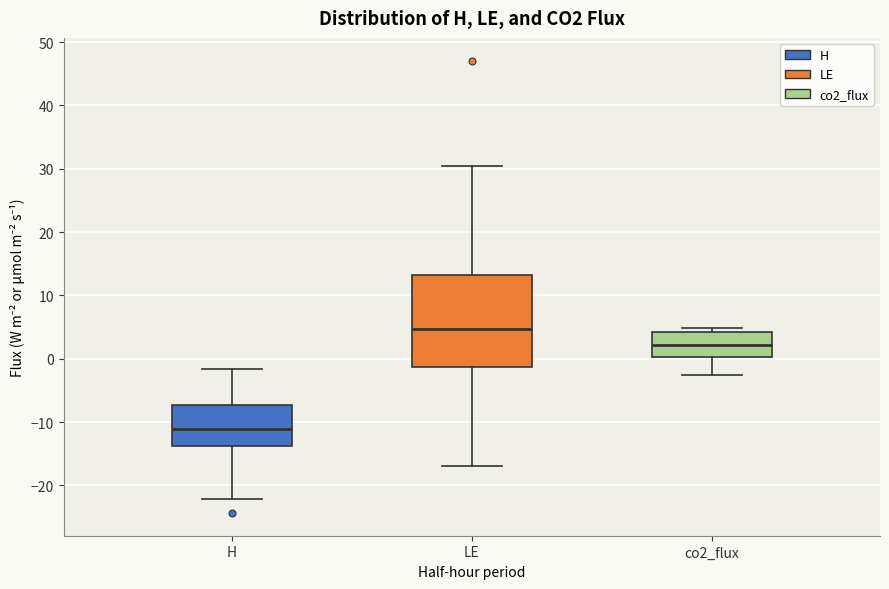

Where does the lower whisker of the box for co2_flux end on the y-axis? The values are not printed on the chart, so give them approximately, as read against the axis.

-3